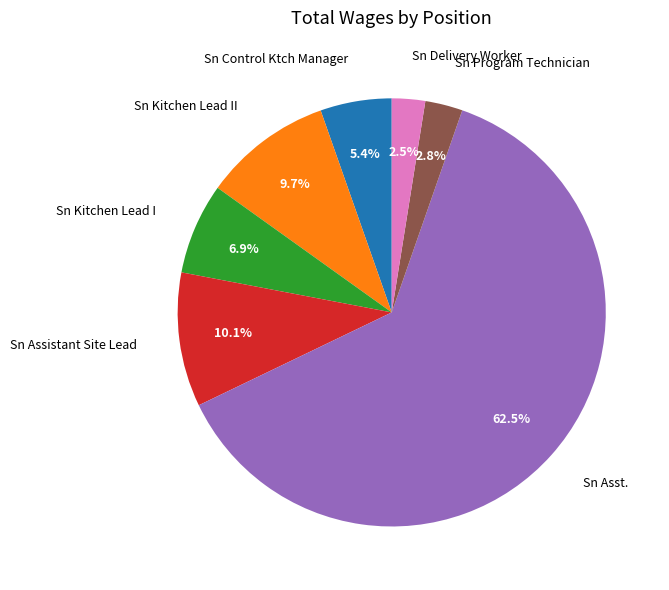

Does any single category account for the majority?

Yes